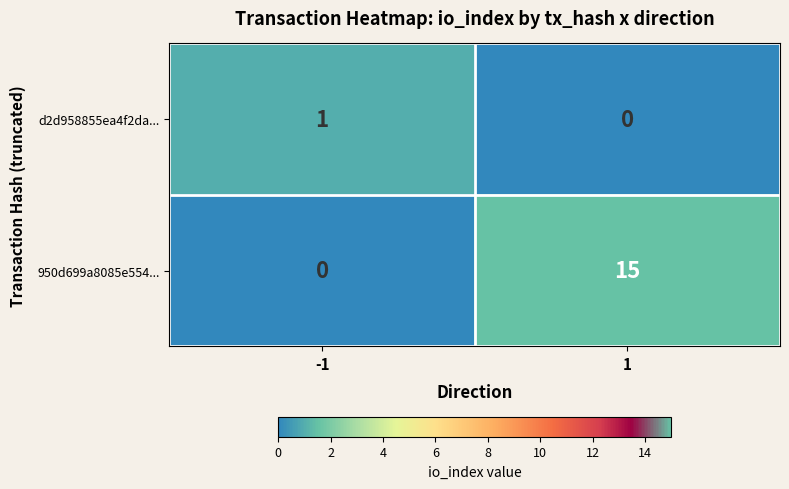

What is the spread (max minus min) of values at -1?

1